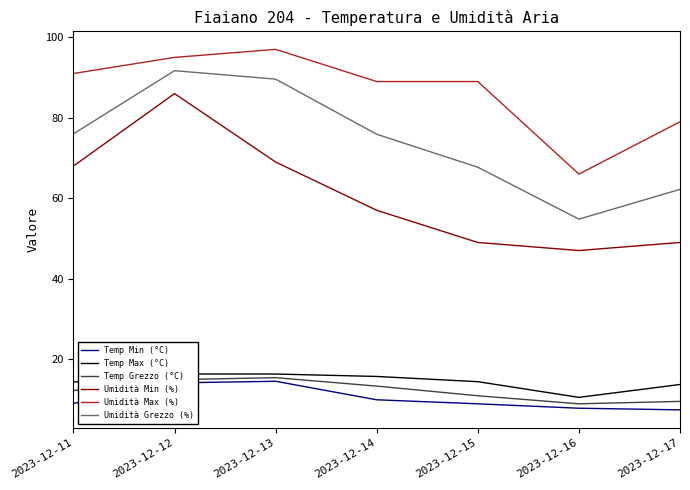

How many data points in Temp Grezzo (°C) are above 12?

4